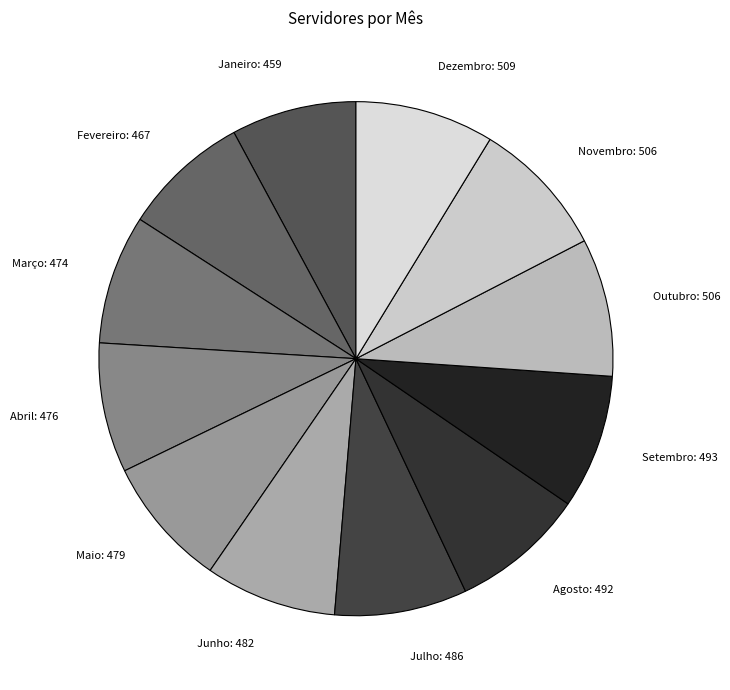

What is the ratio of the value at Dezembro to the value at Outubro?

1.0